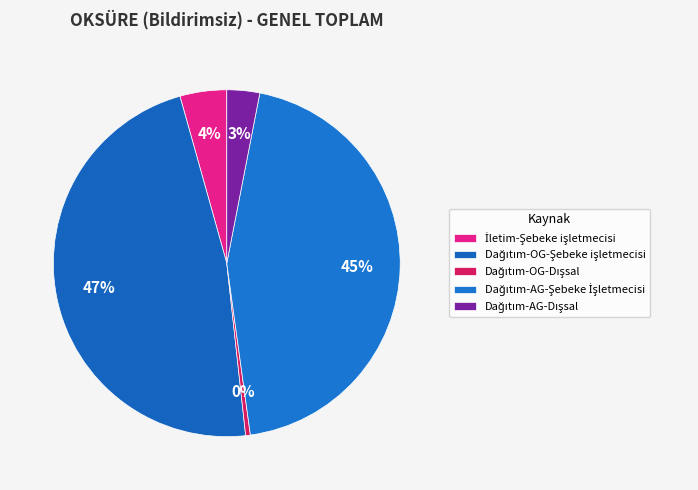

How many segments does this pie chart have?

5